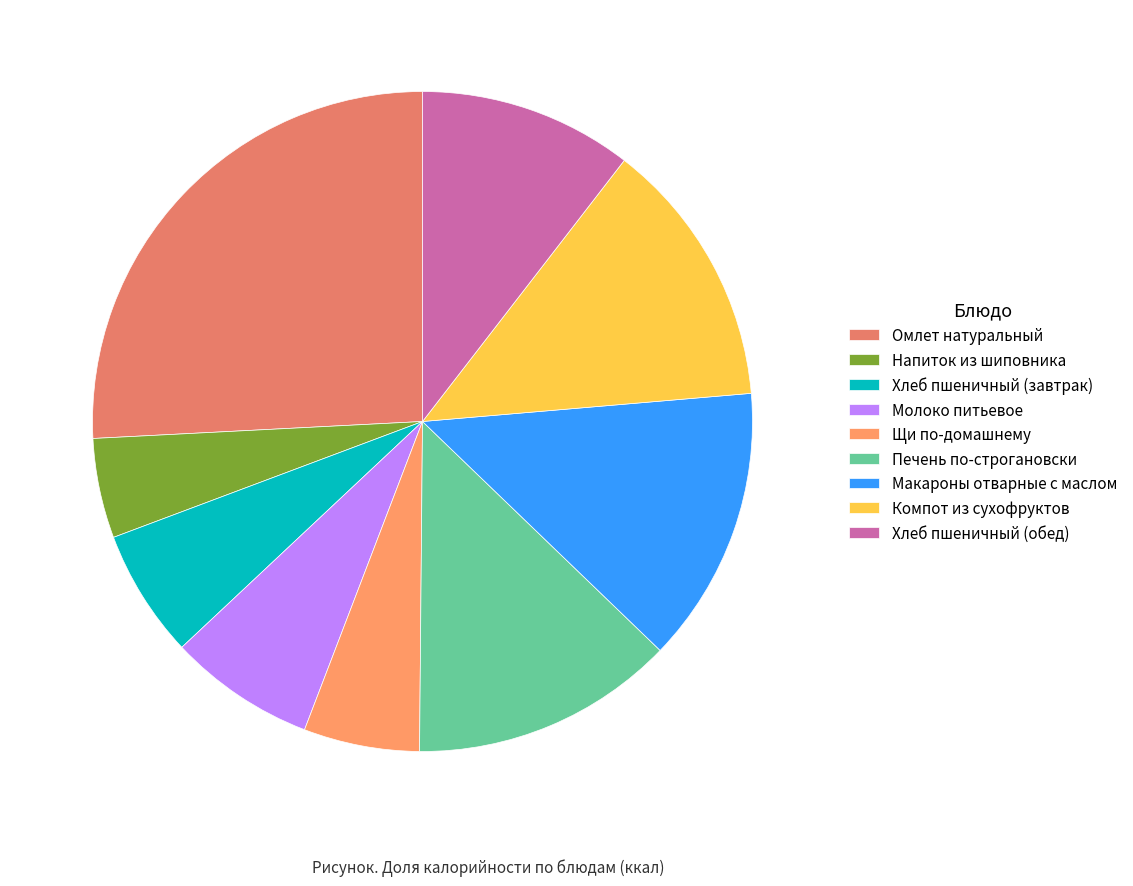

What percentage is NOT represented by Молоко питьевое?

92.8%